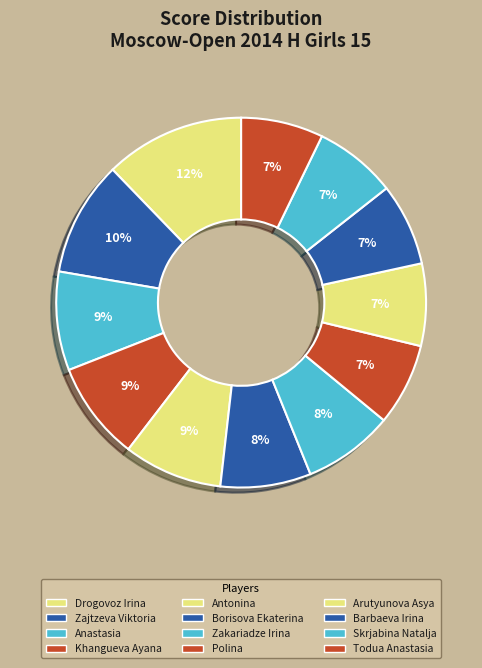

How many segments does this pie chart have?

12